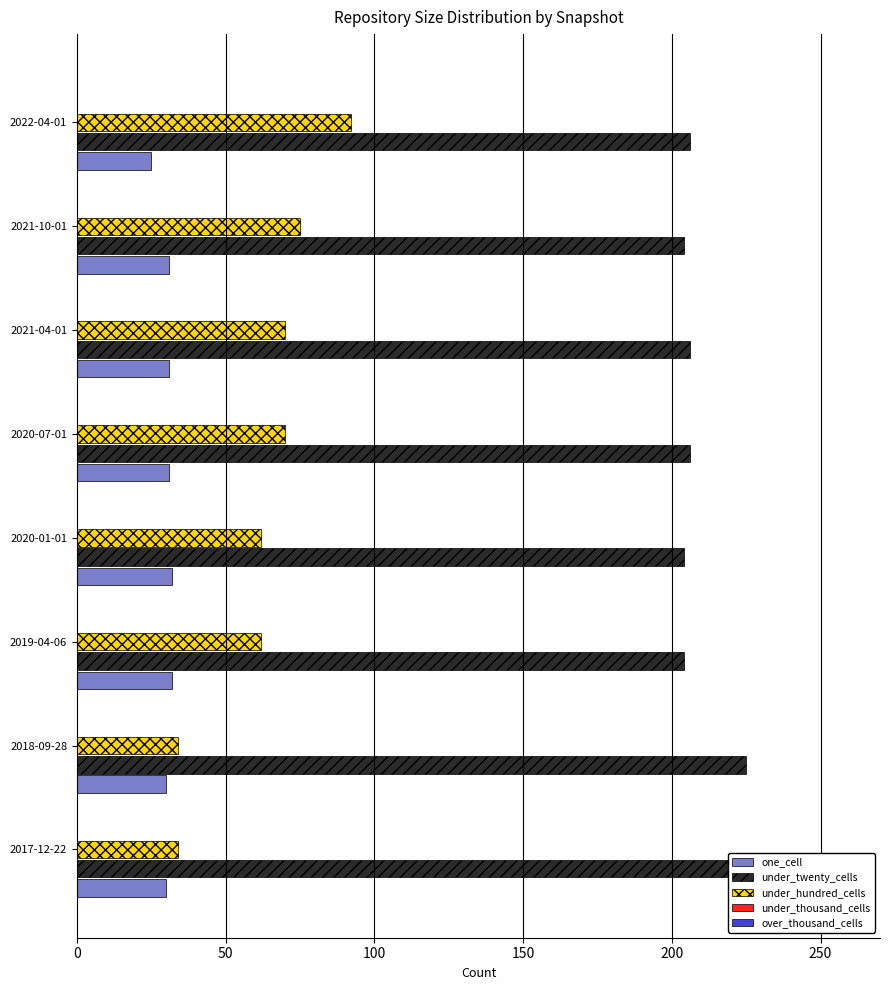

What is the label of the 6th bar from the right?

100